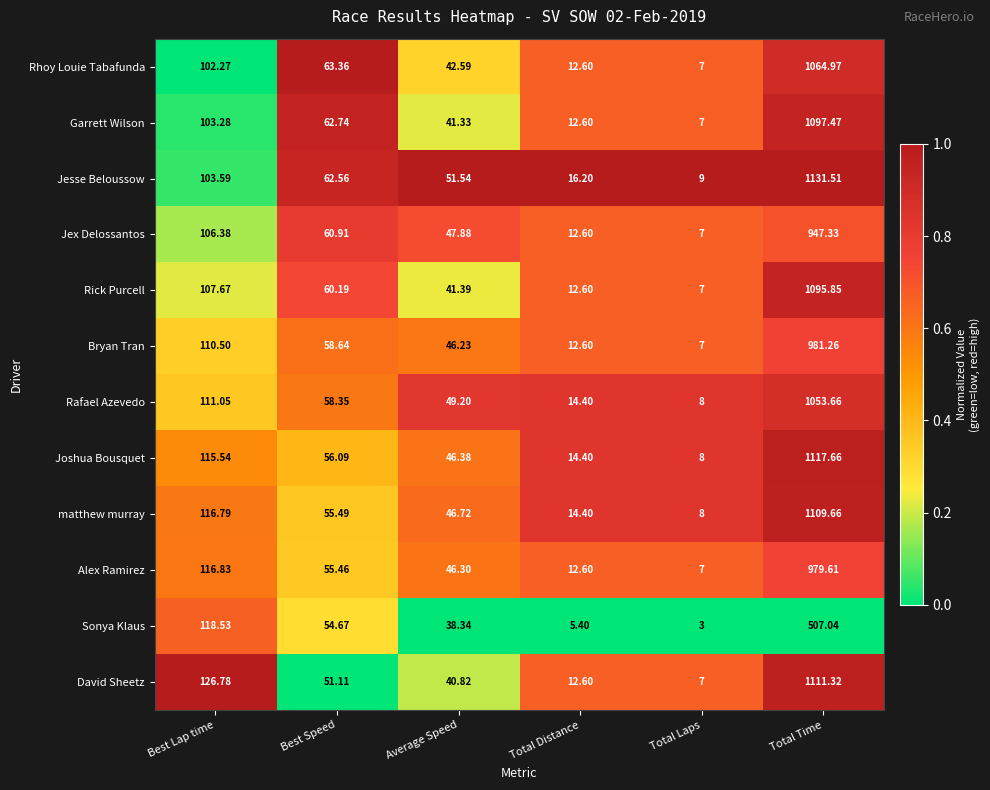

How many distinct data groups are displayed?

12